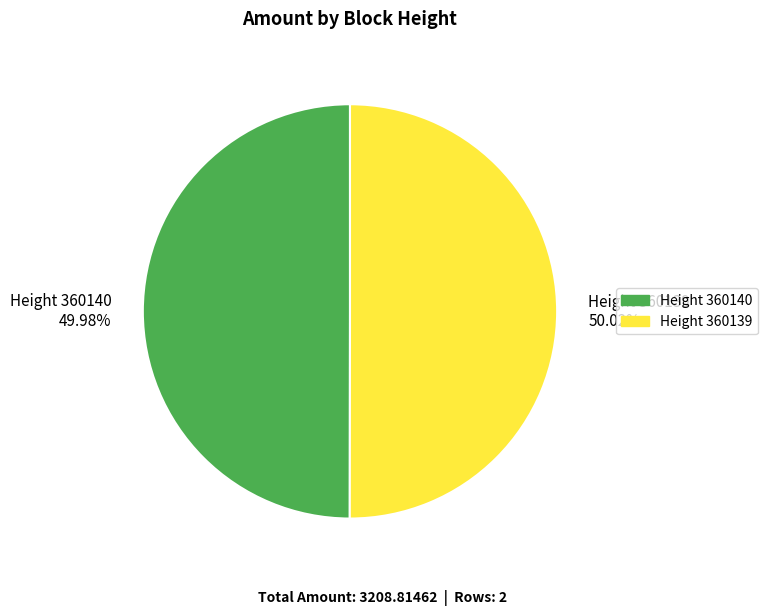

To the nearest percent, what is the average slice percentage?

50%